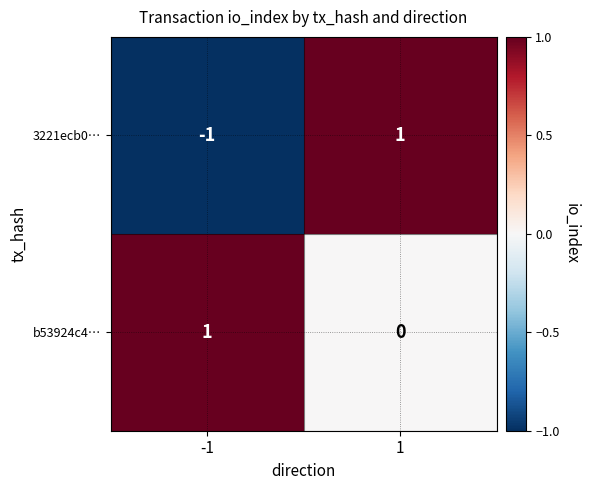

Reading left to right, list all the values displayed in this chart.

3221ecb0…: -1=-1	1=1
b53924c4…: -1=1	1=0